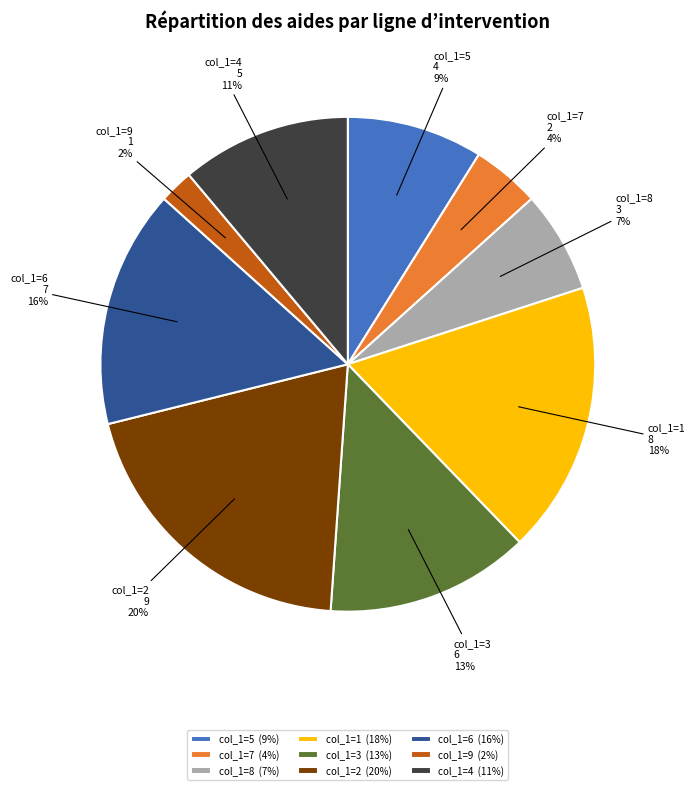

Count the number of slices in the pie.

9